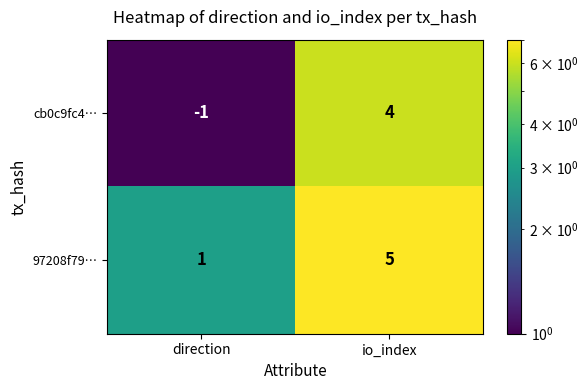

At which label is cb0c9fc4… closest to 1?

direction